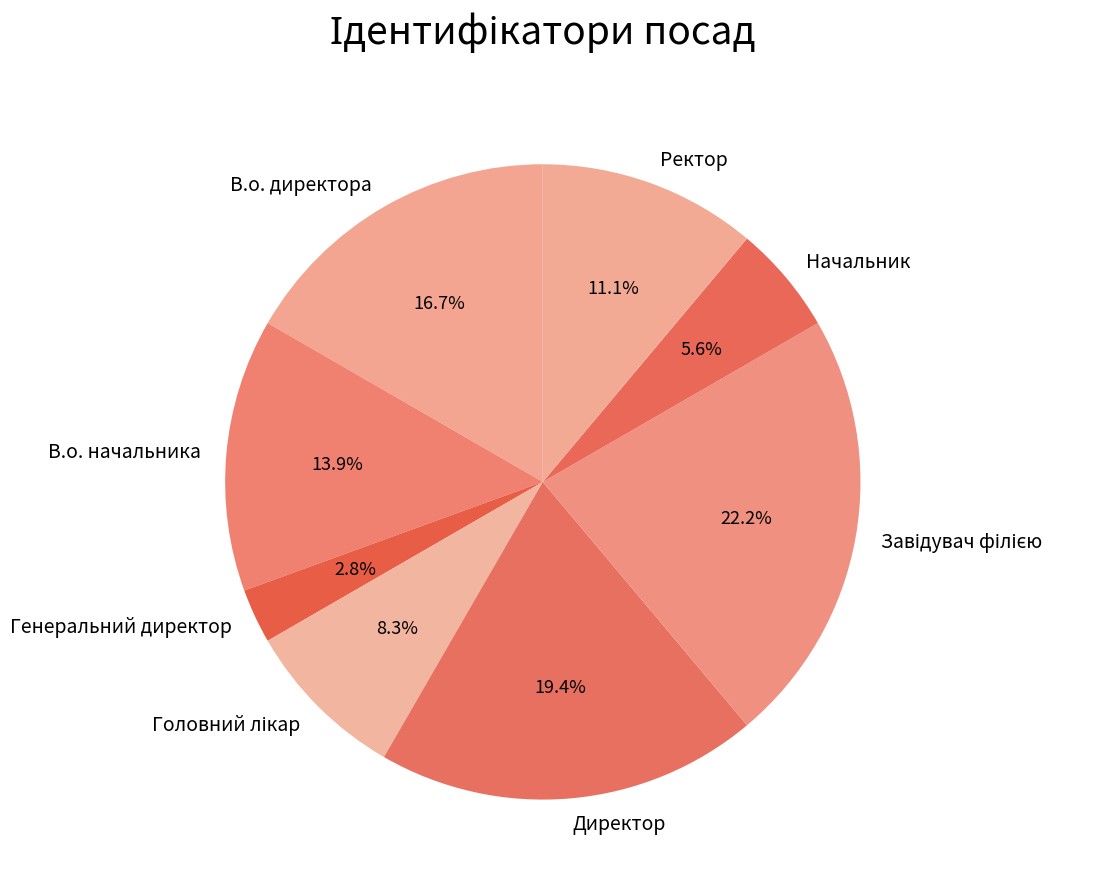

What percentage do Директор and Генеральний директор together represent?

22.2%